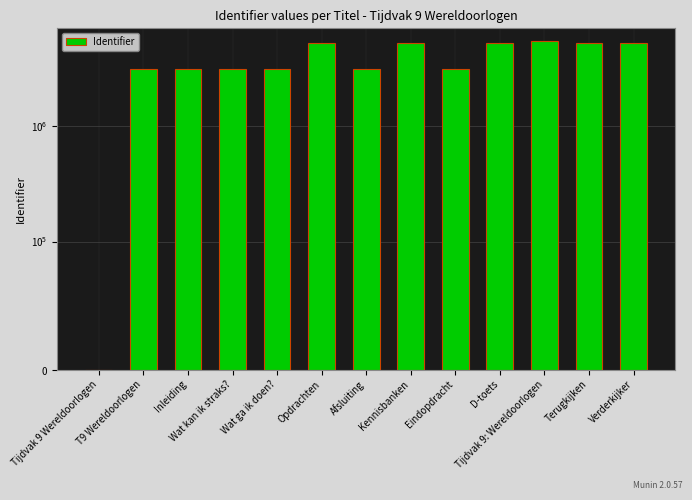

Are the bars horizontal?

No